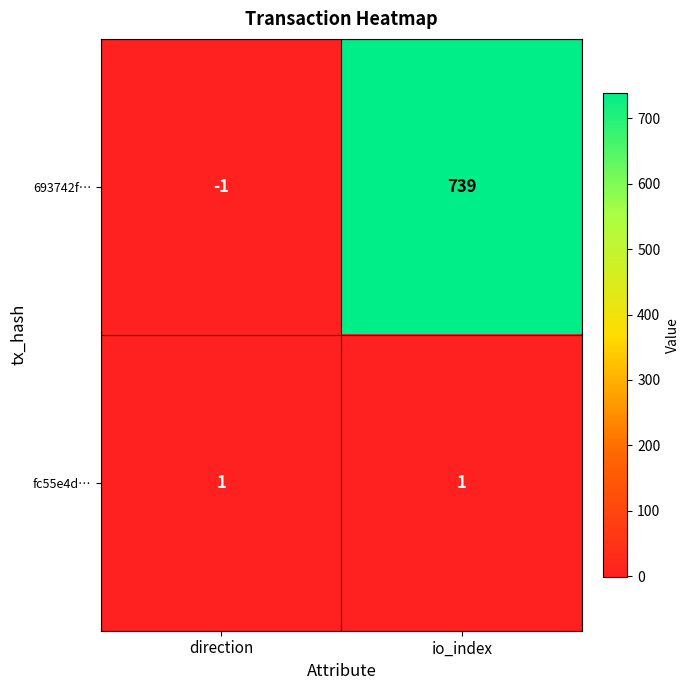

Rank the series at direction from lowest to highest value.

693742f…, fc55e4d…